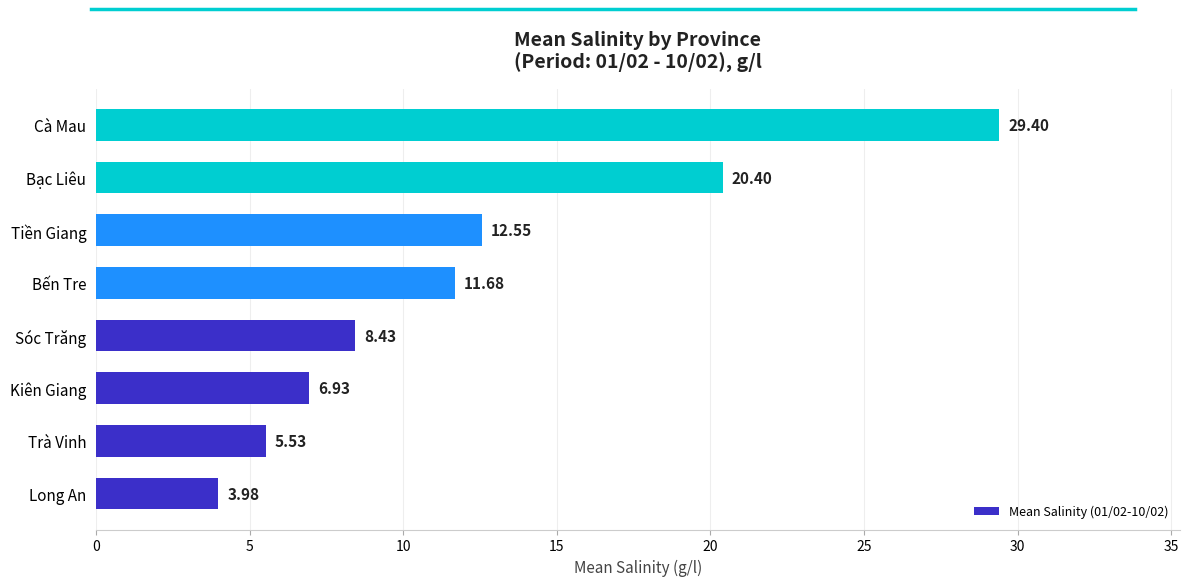

How many values are below 11?

4